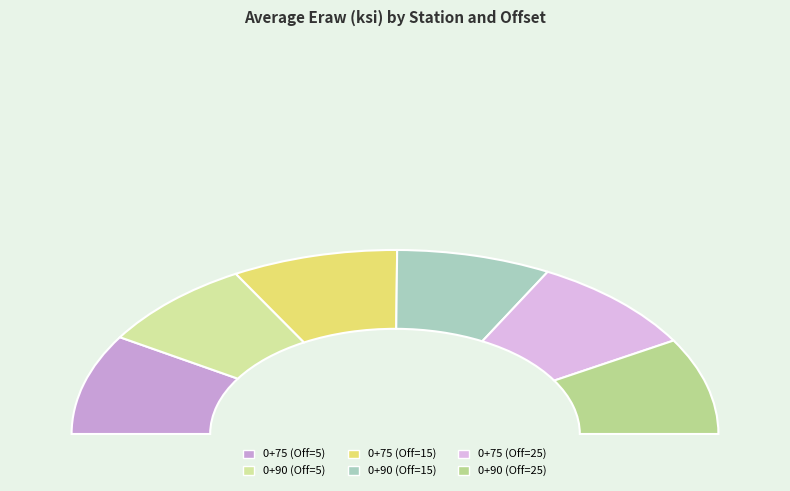

Which slice is the largest?

0+75